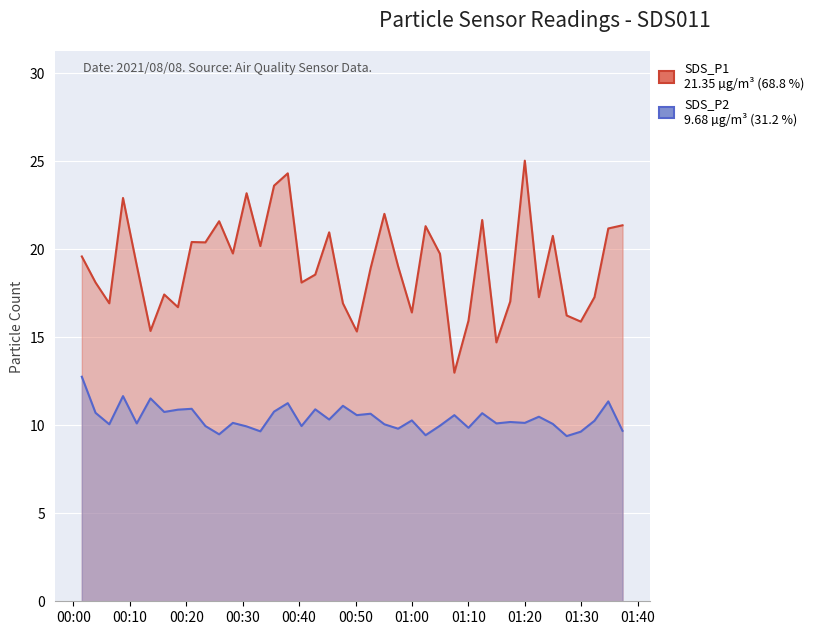

How many data points in SDS_P2 are less than 10?

12